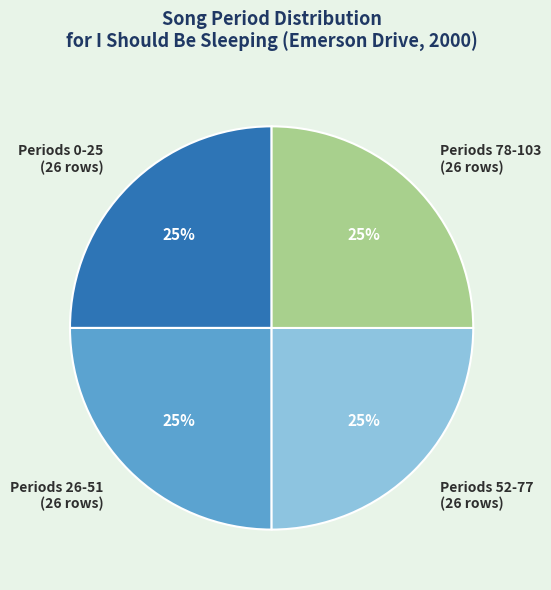

Is there any slice that represents more than half of the pie?

No